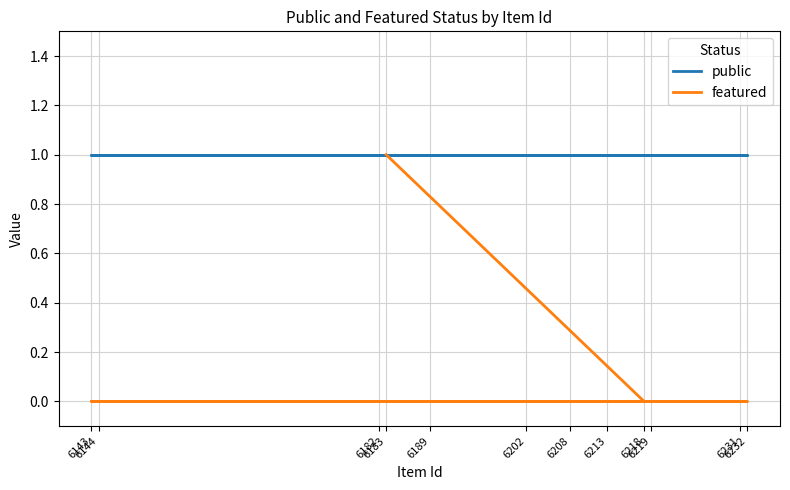

At which label does public reach its minimum?

6183